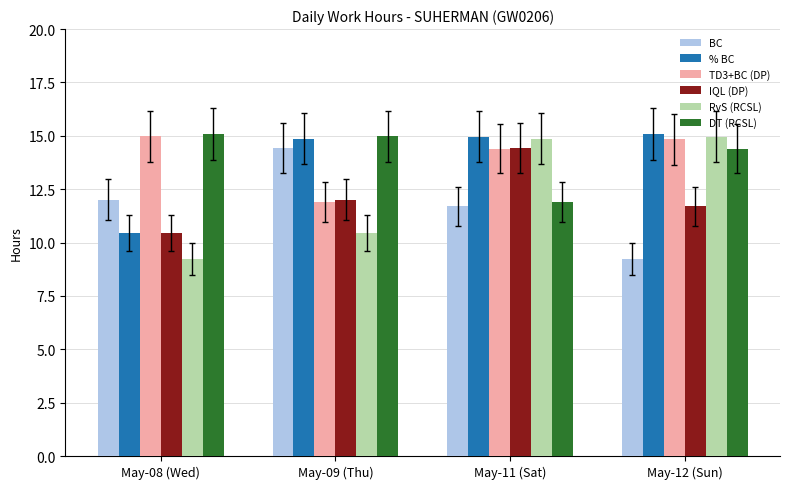

What is the value of the DT (RCSL) bar at the 2nd from the left?

15.0